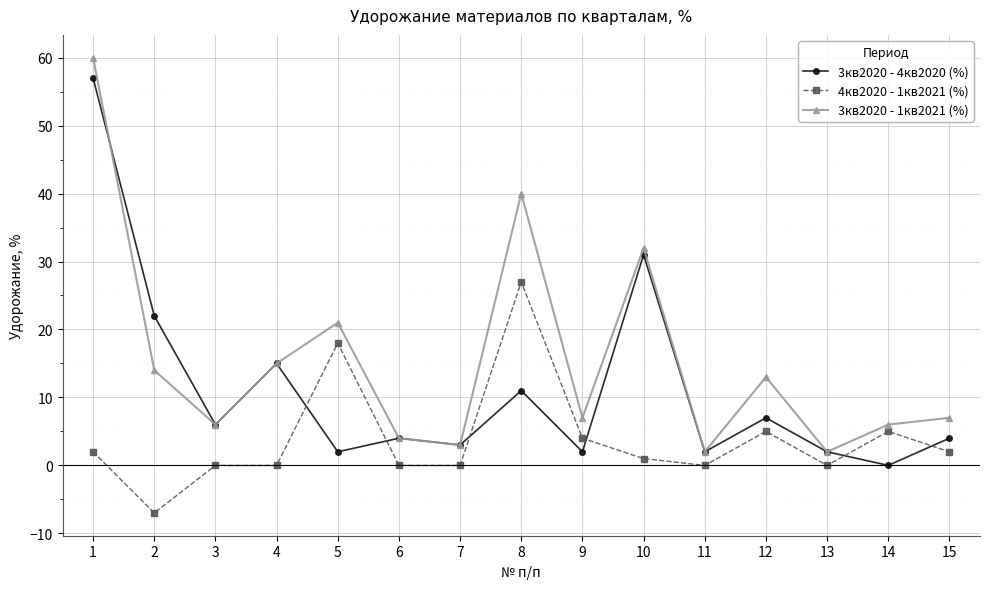

What are all the series names shown in the legend?

3кв2020 - 4кв2020 (%), 4кв2020 - 1кв2021 (%), 3кв2020 - 1кв2021 (%)